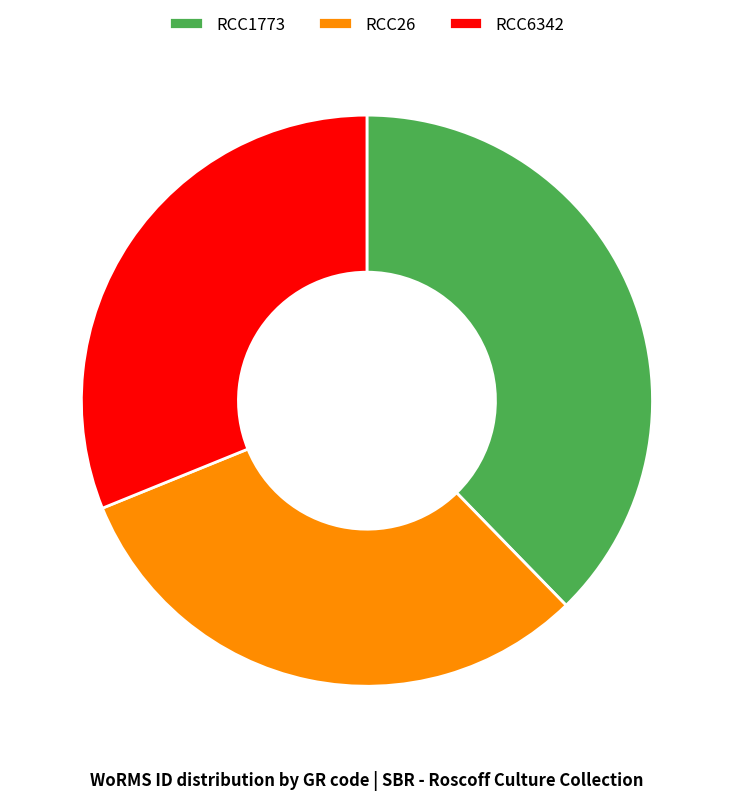

Does any single category account for the majority?

No